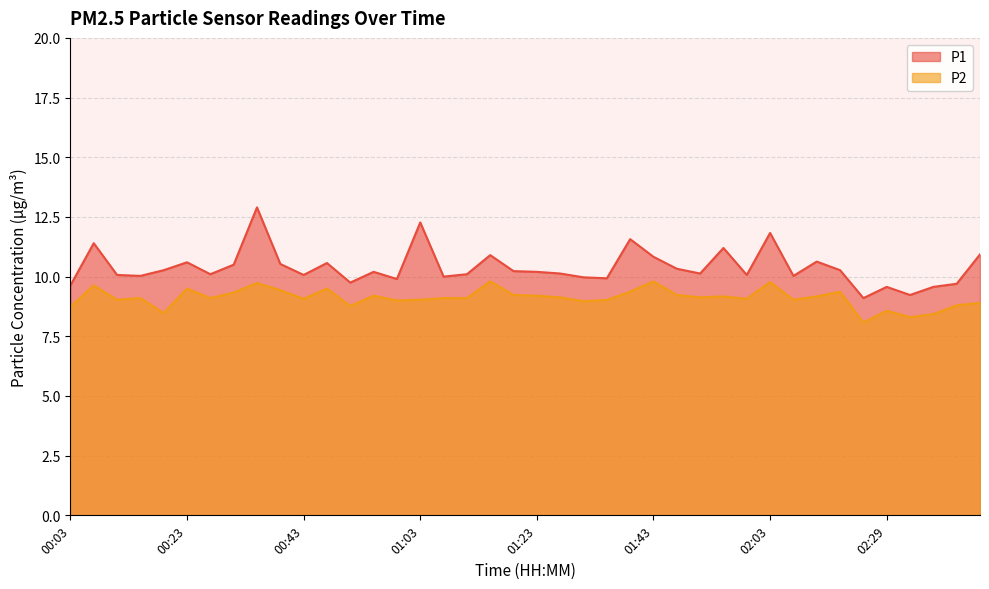

True or false: P2 and P1 intersect in this chart.

False